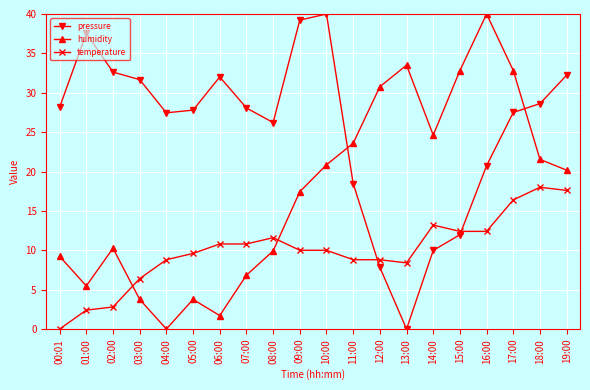

True or false: pressure has a value of 42.6 at 04:00.

False